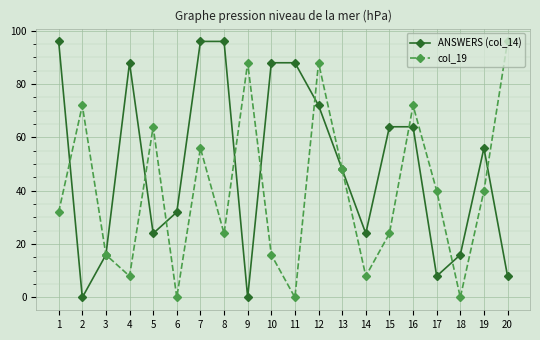

What is the sum of the col_19 values at 1 and 18?

32